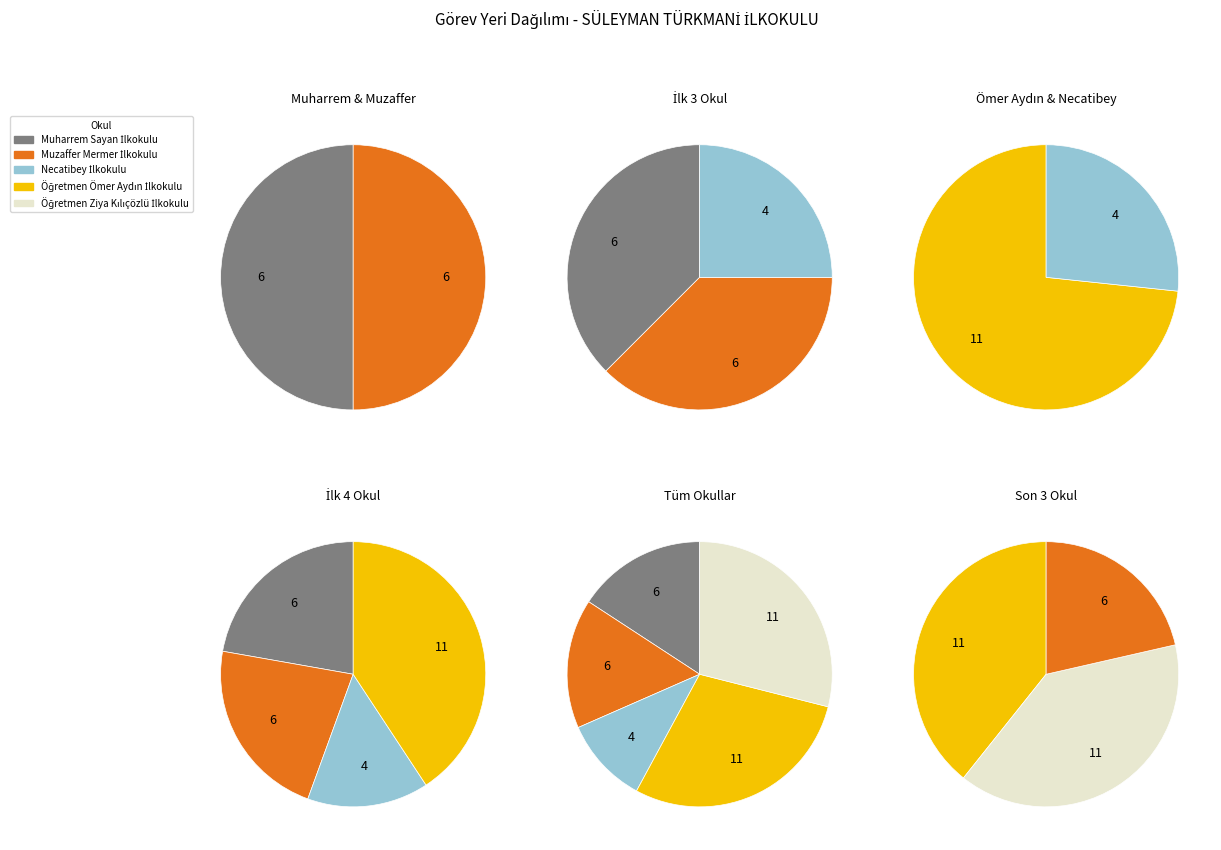

Do Öğretmen Ömer Aydın İlkokulu and Öğretmen Ziya Kılıçözlü İlkokulu together represent more than half of the pie?

Yes